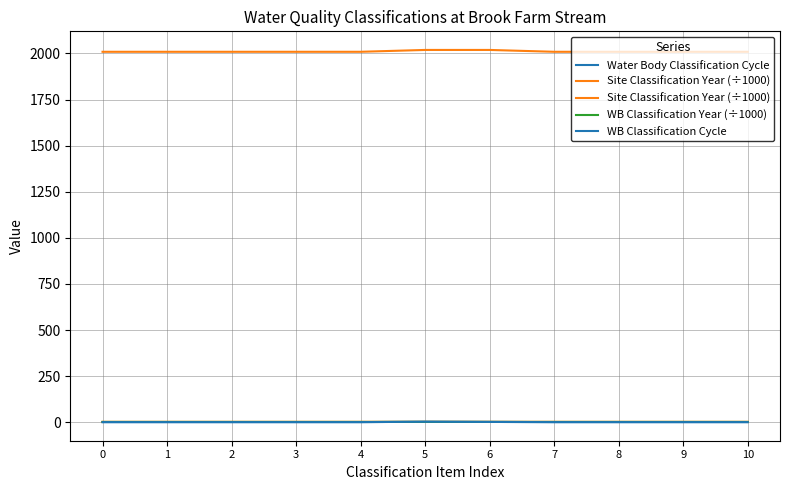

True or false: Site Classification Year (÷1000) and WB Classification Year (÷1000) cross at least once.

False